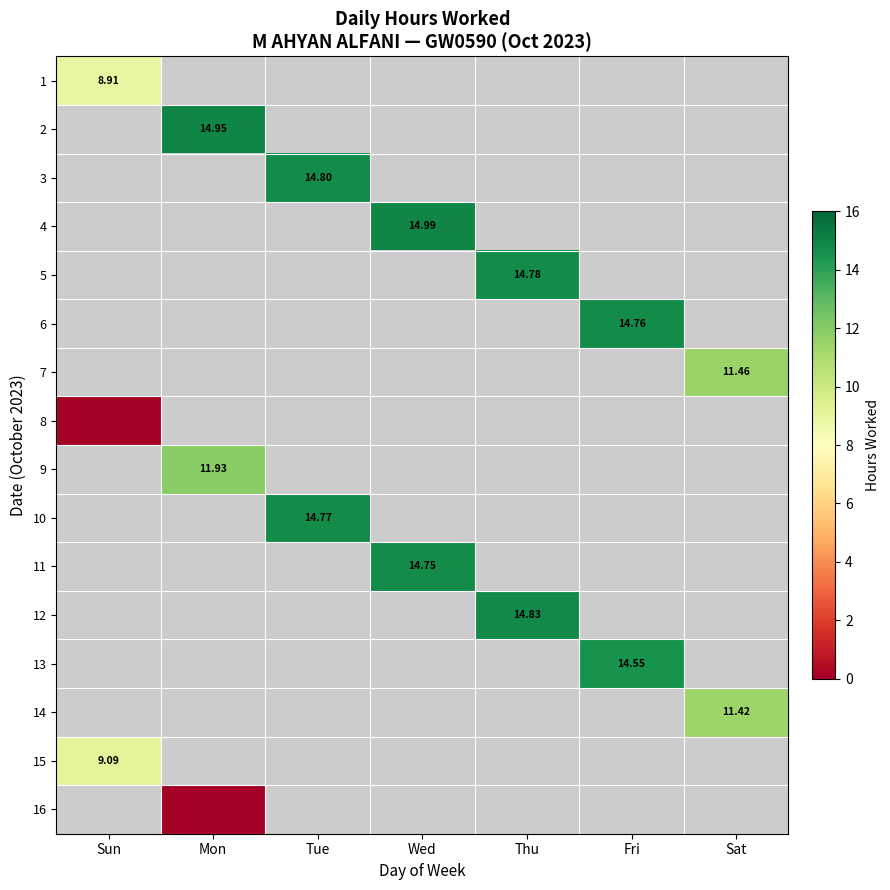

At which category does the chart reach its minimum across all series?

Sun